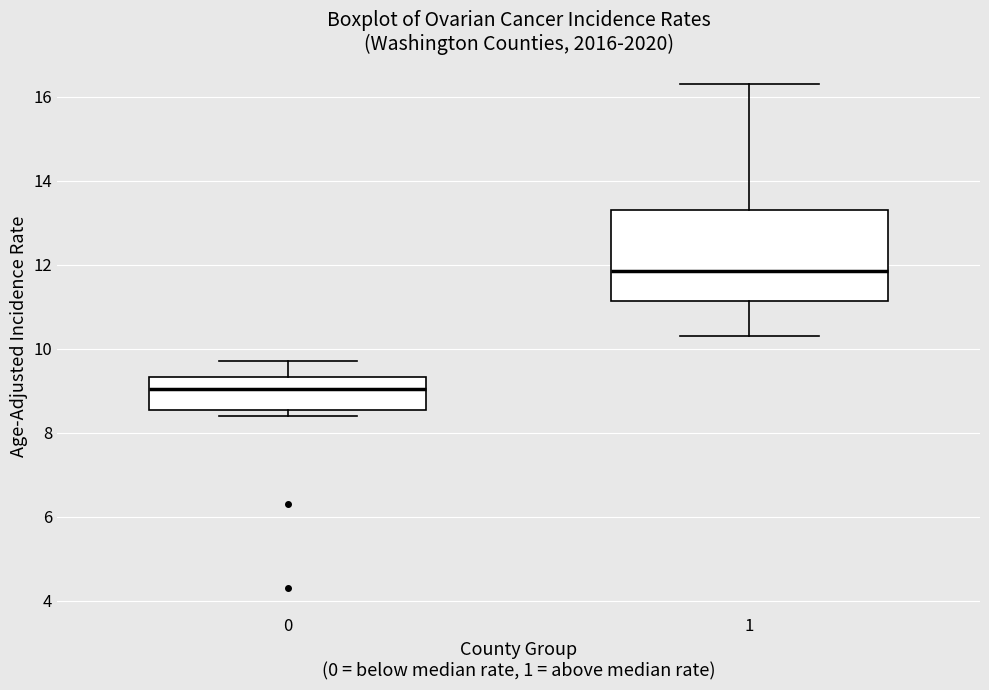

Reading left to right, read every box against the y-axis: the position of its median line, the range the box covers, and the ends of its whiskers. The values are not printed on the chart, so give them approximately, as read against the axis.

0: median 9.0, box 8.6 to 9.4, whiskers 8.4 to 9.8
1: median 11.8, box 11.2 to 13.4, whiskers 10.4 to 16.4